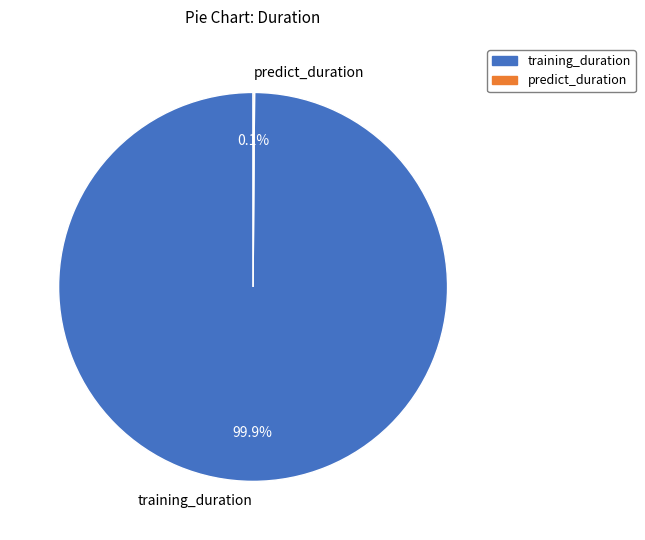

To the nearest percent, what is the difference between the largest and smallest slice percentages?

100%